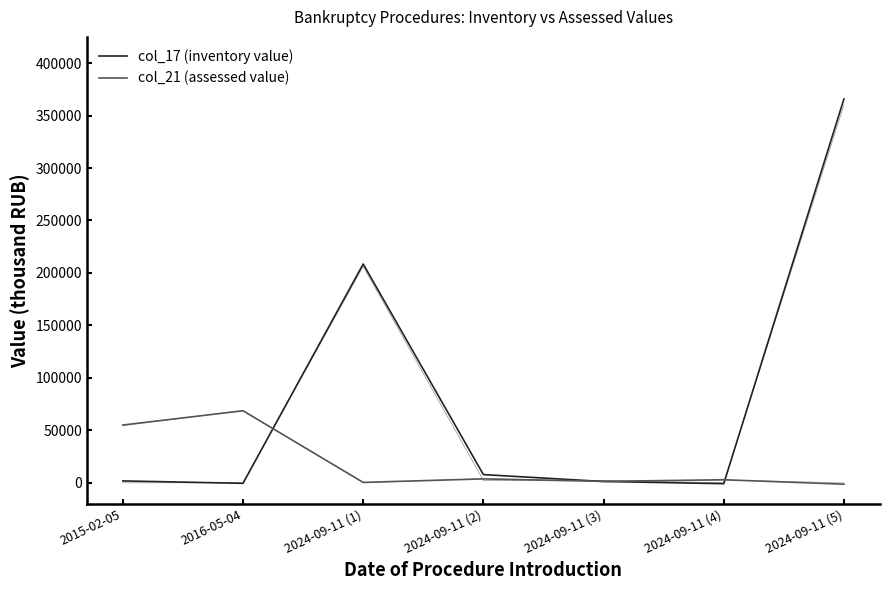

What is the difference between the maximum and second lowest values in the col_17 (inventory value) series?

366356.3